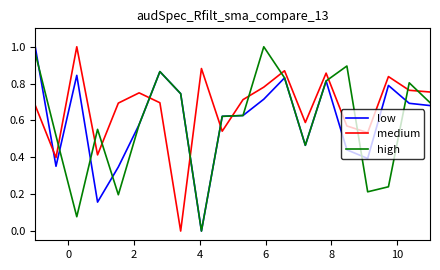

True or false: medium and high intersect in this chart.

True